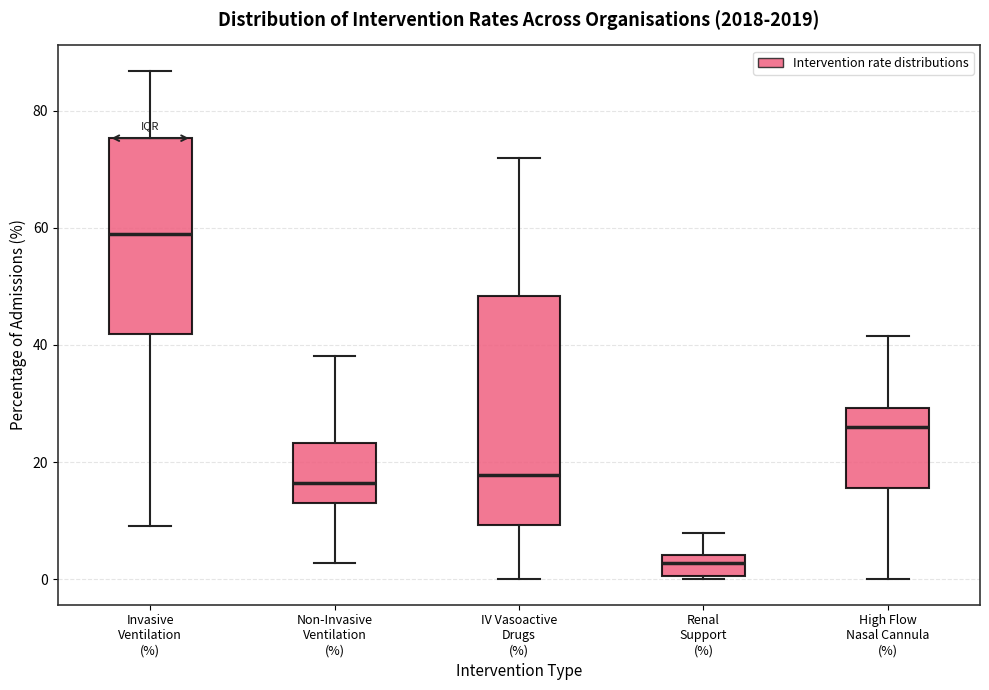

Where does the median line of the box for Renal Support (%) sit on the y-axis? The values are not printed on the chart, so give them approximately, as read against the axis.

2